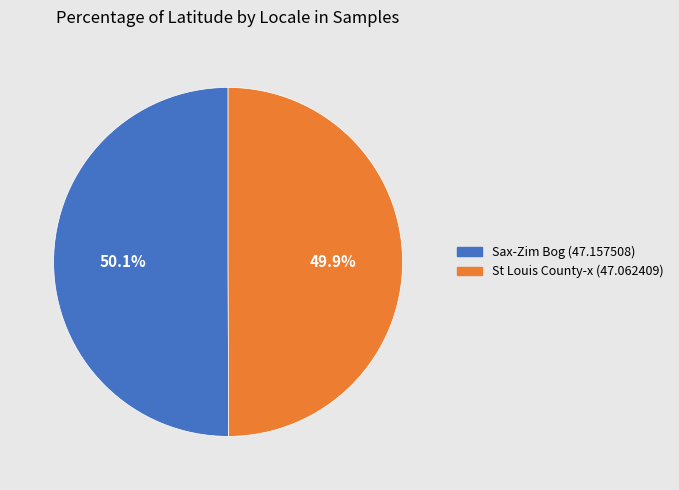

What is the ratio of the value at St Louis County-x (47.062409) to the value at Sax-Zim Bog (47.157508)?

1.0